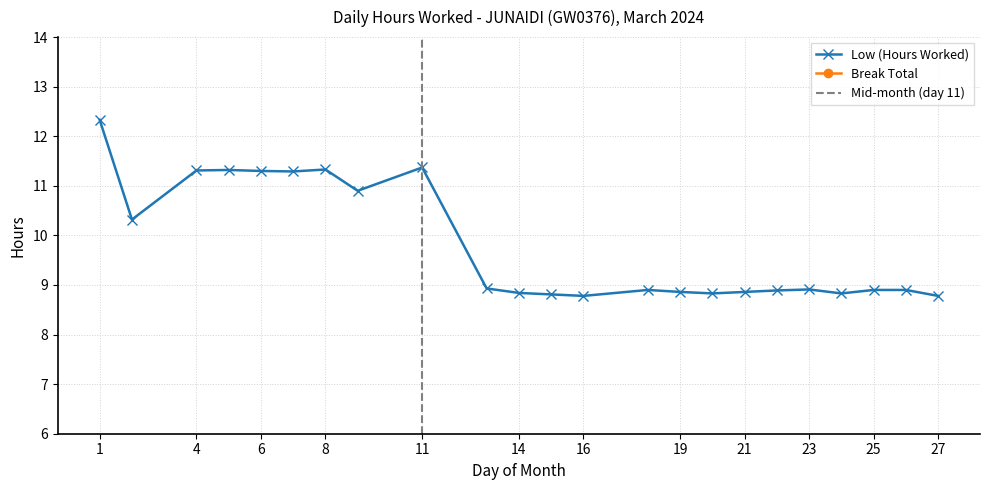

What is the smallest value displayed?

8.8